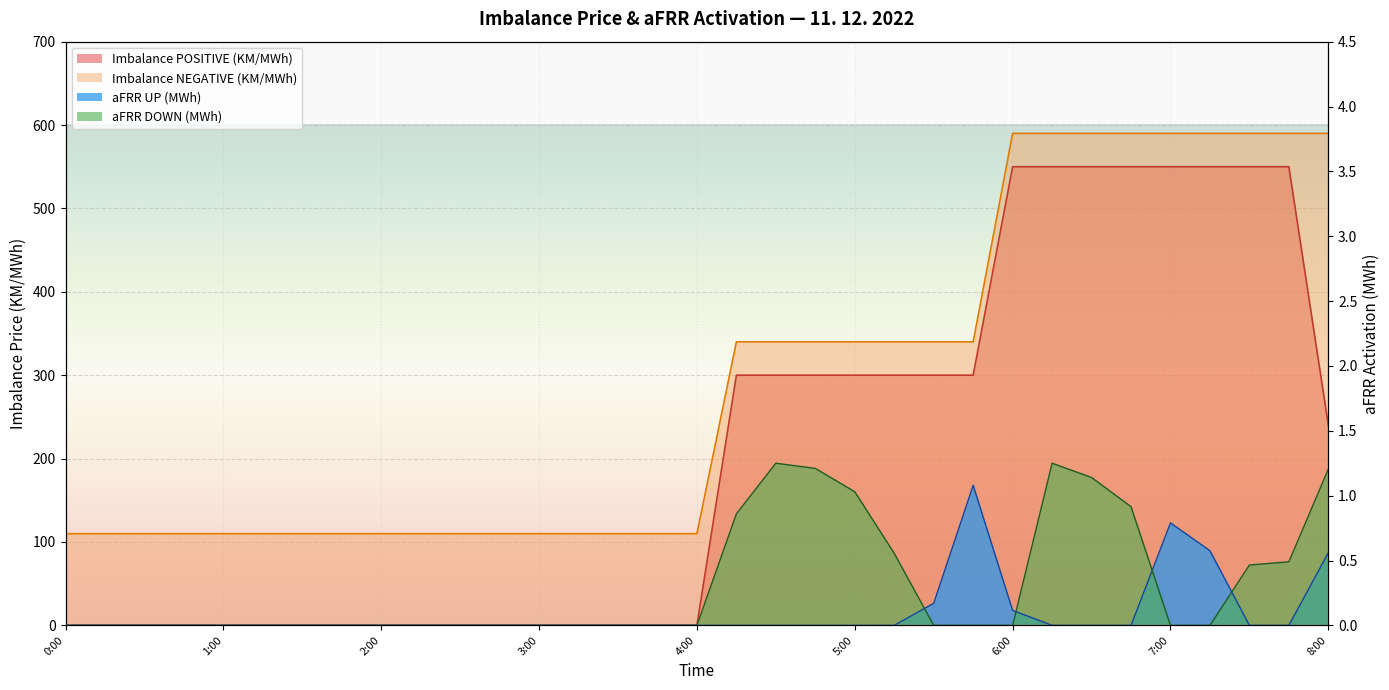

How many data points does each series have?

33